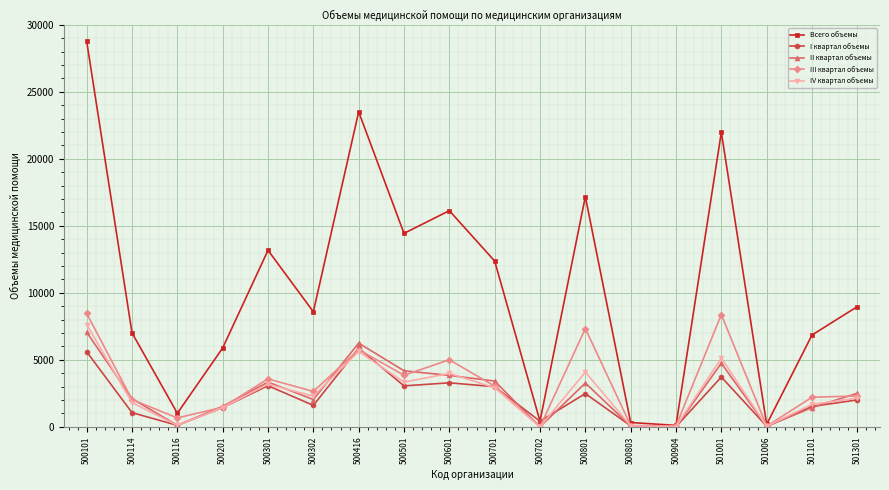

What is the approximate value of Всего объемы at 500301?

13174